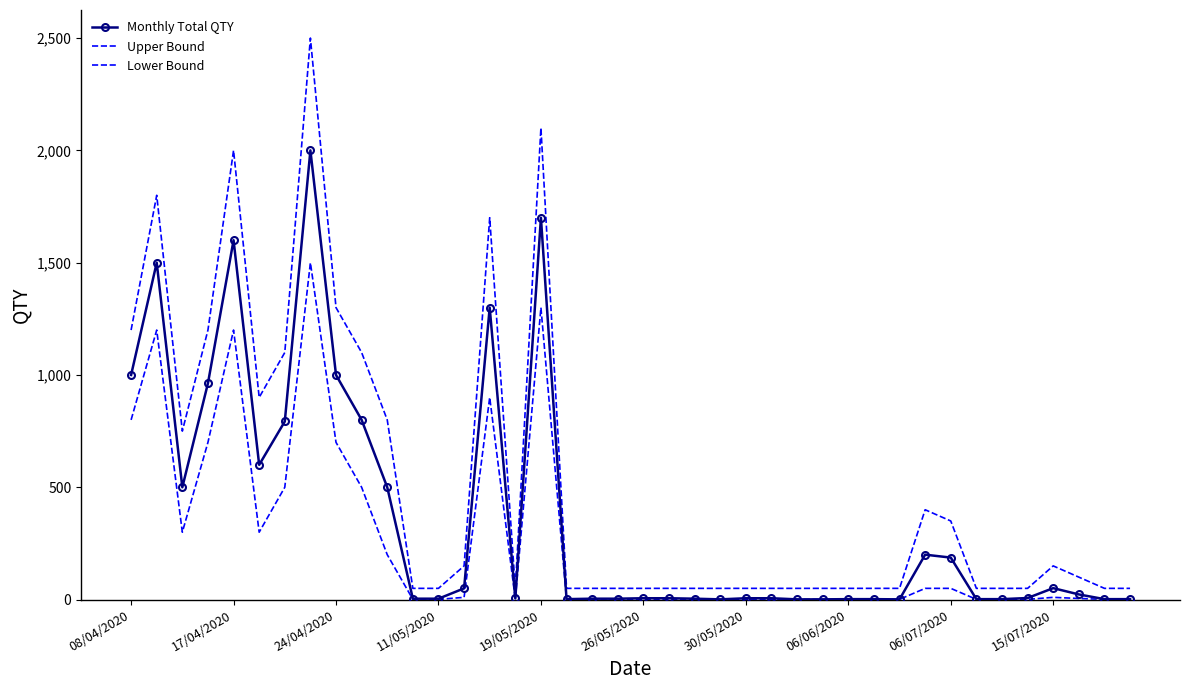

What is the difference between the second highest and second lowest values in the Upper Bound series?

2050